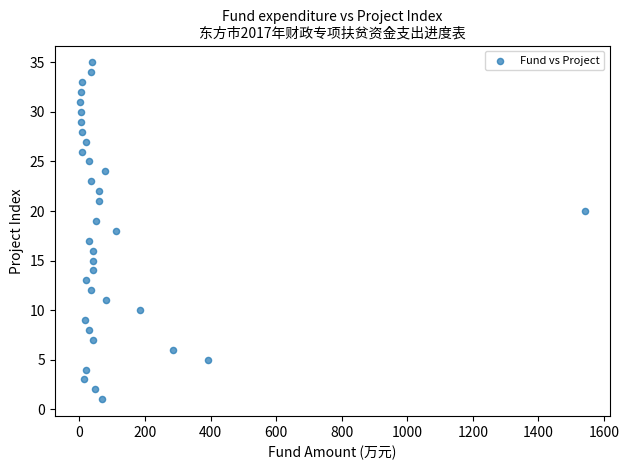

What is the range of Y values (max minus min)?

34